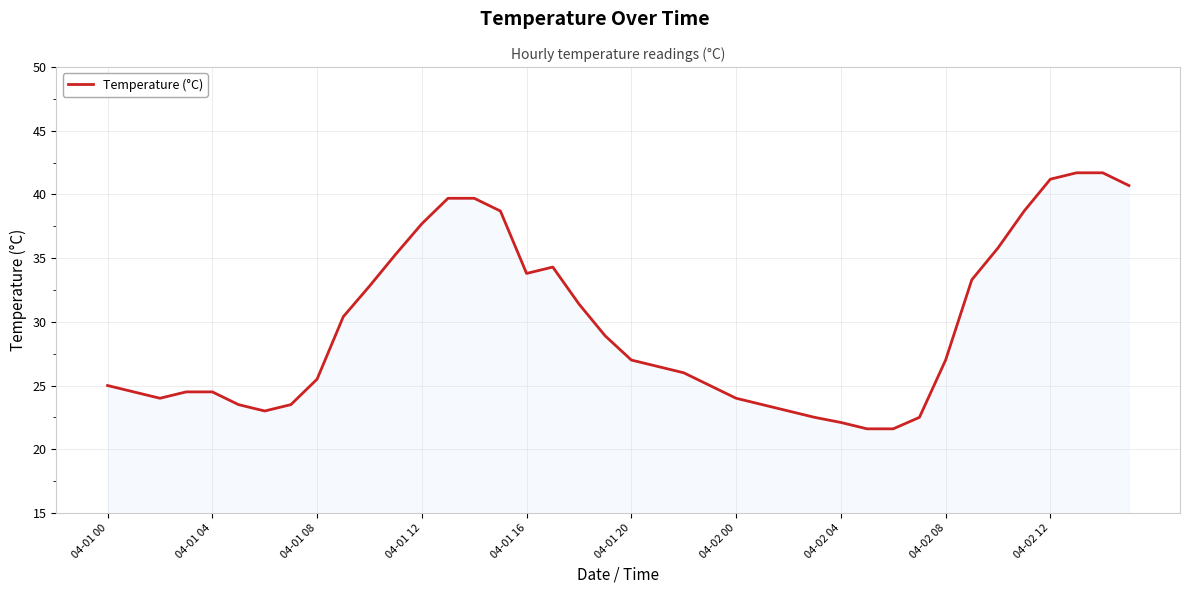

What is the minimum value shown in the chart?

21.6